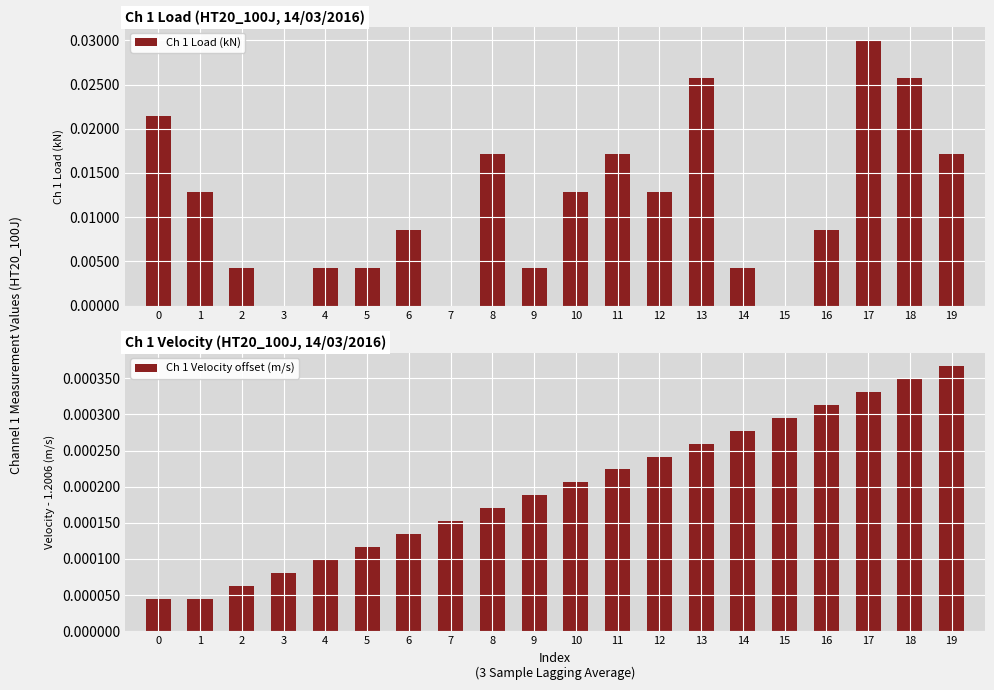

Which has a higher value, 5 or 17?

17